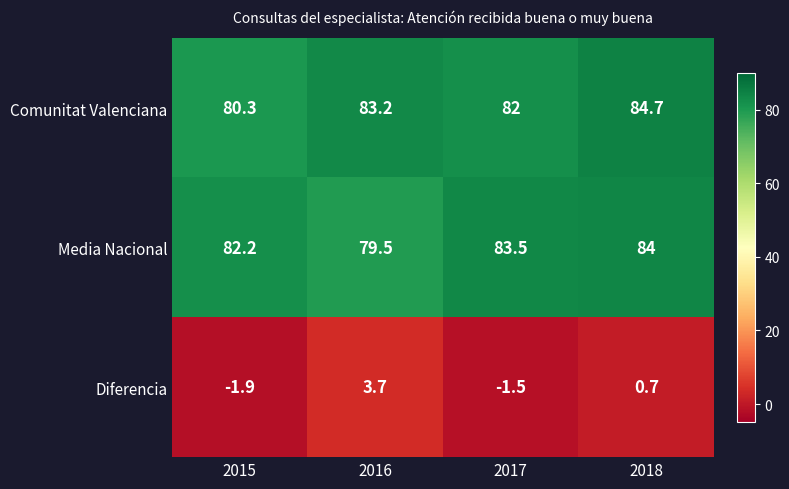

At 2015, list the series in order from smallest to largest.

Diferencia, Comunitat Valenciana, Media Nacional